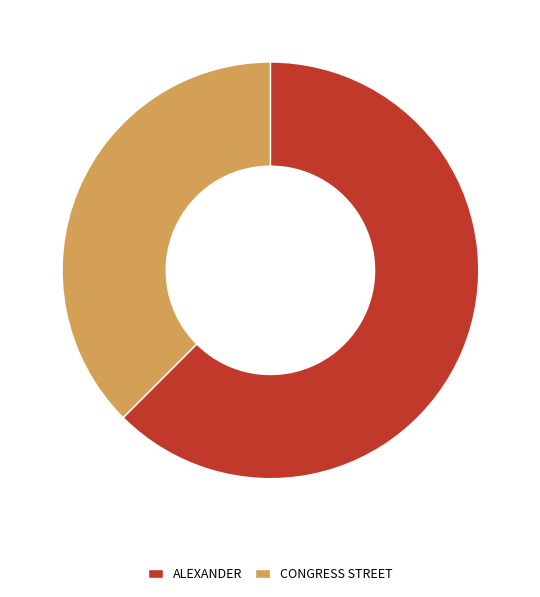

Between ALEXANDER and CONGRESS STREET, which is larger?

ALEXANDER